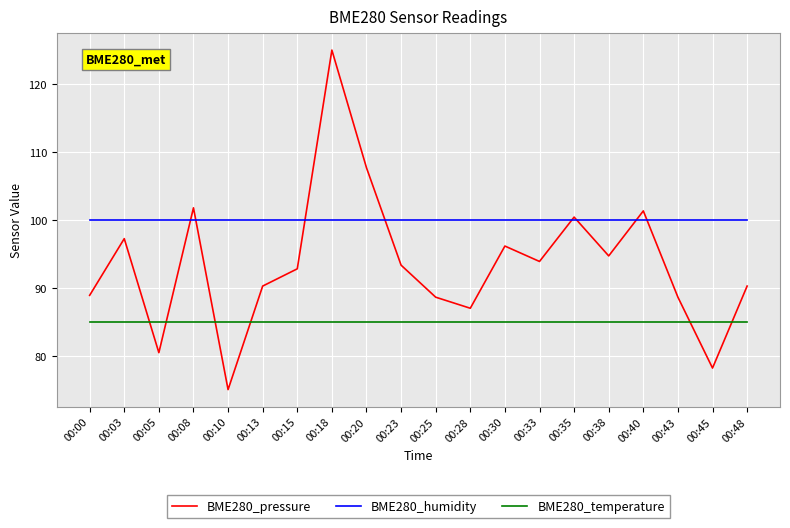

Reading left to right, list all the values displayed in this chart.

BME280_pressure: 88.9	97.2	80.4	101.8	75.0	90.2	92.8	125.0	107.7	93.3	88.6	87.0	96.1	93.9	100.4	94.7	101.3	88.6	78.2	90.2
BME280_humidity: 100.0	100.0	100.0	100.0	100.0	100.0	100.0	100.0	100.0	100.0	100.0	100.0	100.0	100.0	100.0	100.0	100.0	100.0	100.0	100.0
BME280_temperature: 85.0	85.0	85.0	85.0	85.0	85.0	85.0	85.0	85.0	85.0	85.0	85.0	85.0	85.0	85.0	85.0	85.0	85.0	85.0	85.0